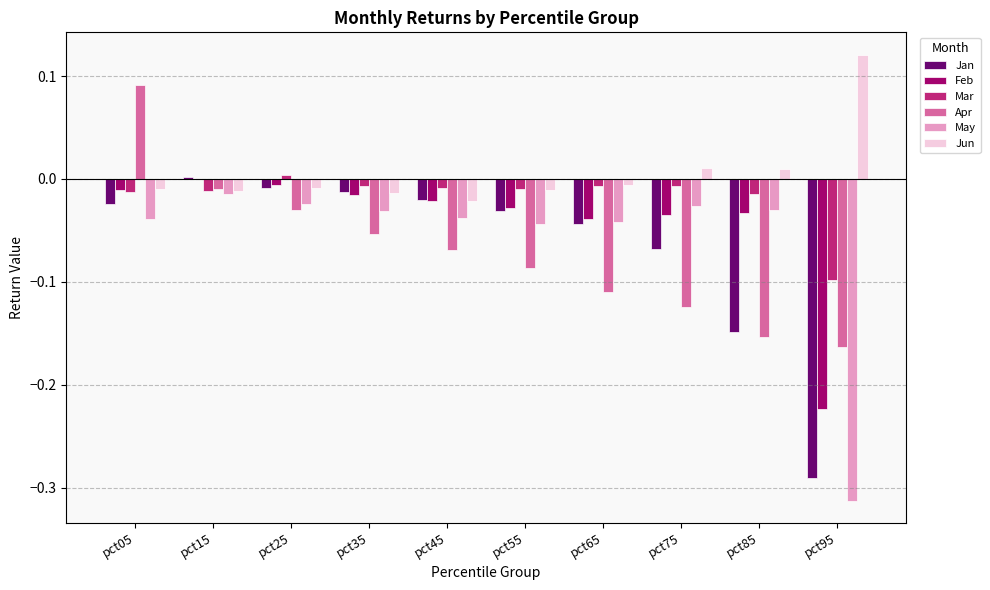

Is it true that Jun equals -0.0 at pct65?

True